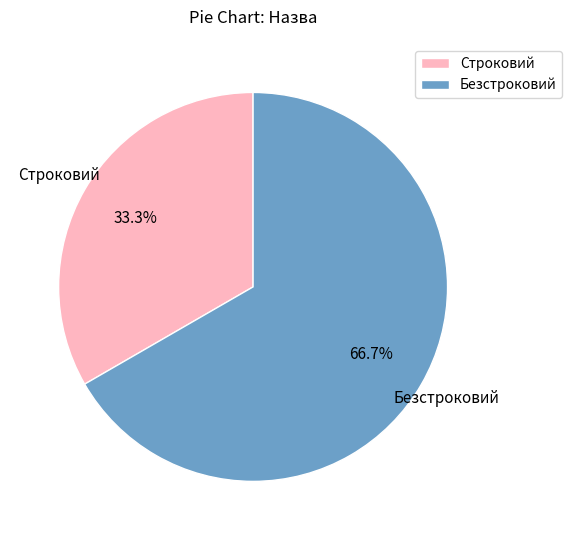

Rank the categories by value from highest to lowest.

Безстроковий, Строковий